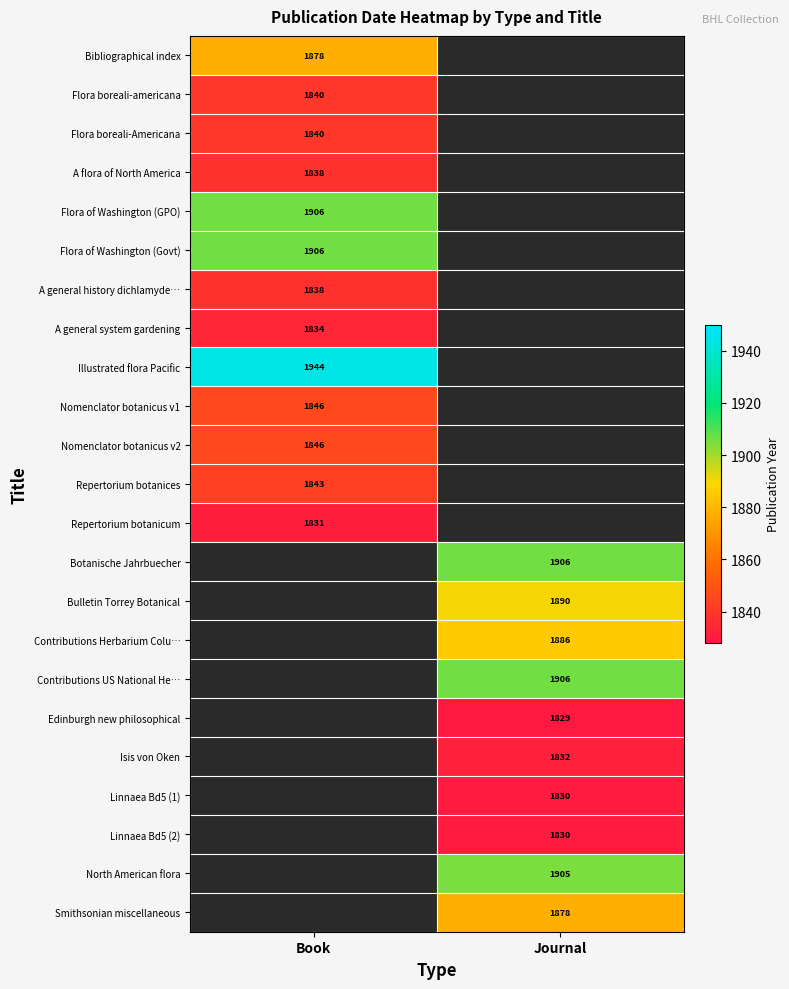

How many distinct data groups are displayed?

23